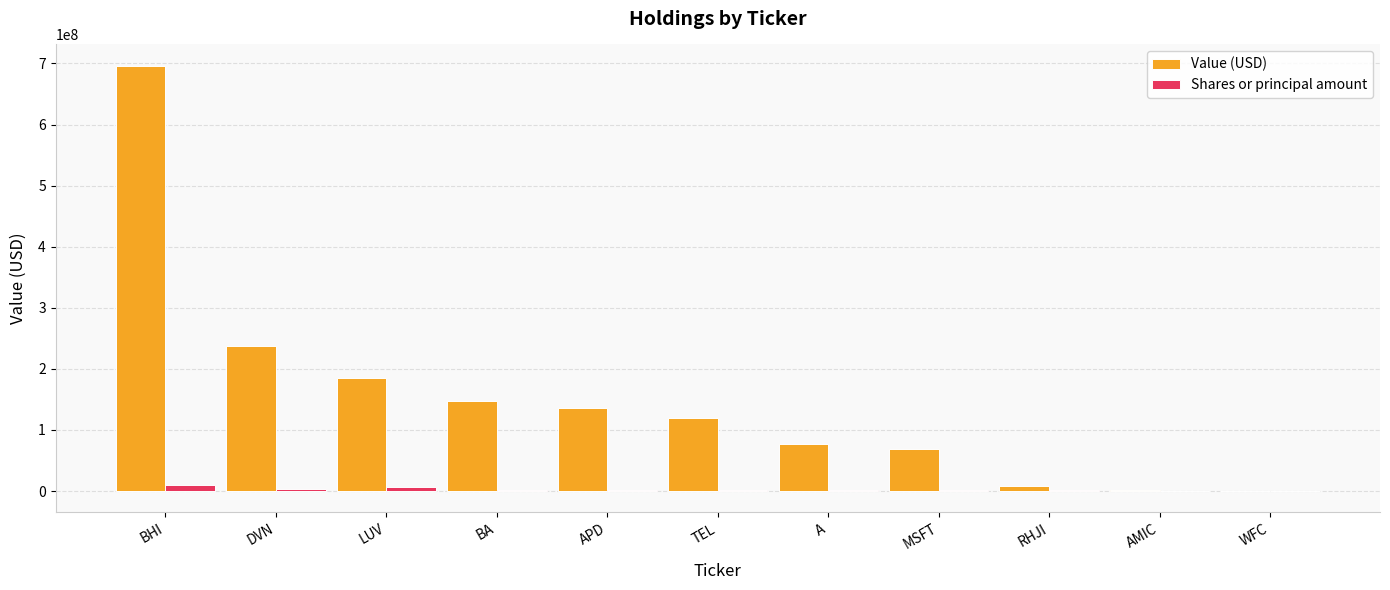

What is the highest value of the Value (USD) series?

696330000